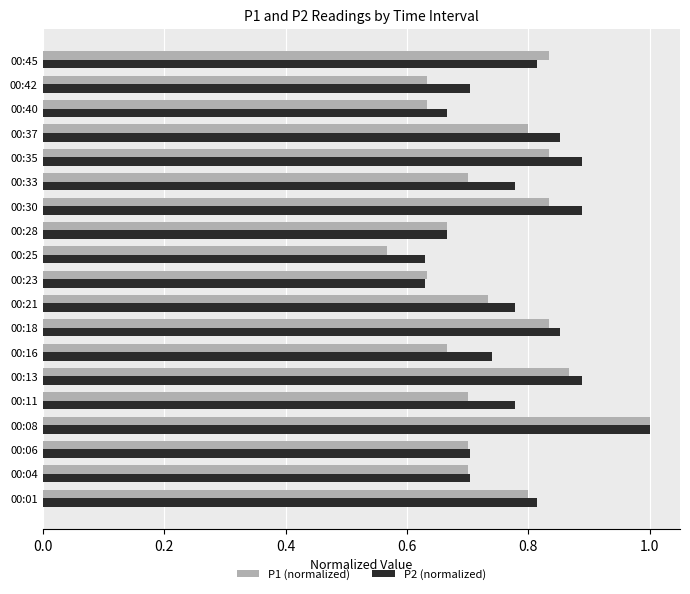

What is the total value across all series at 00:35?

1.7